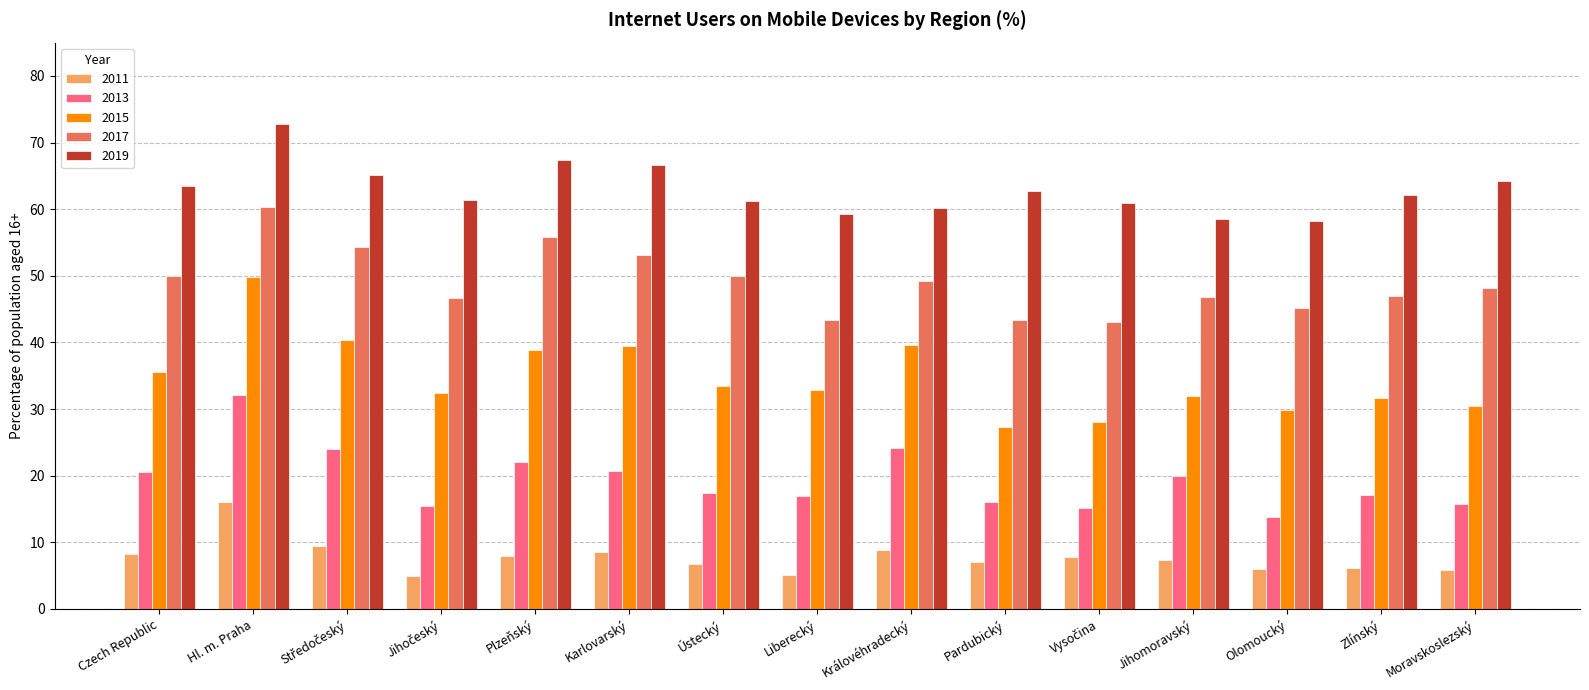

What is the maximum value shown in the chart?

72.8